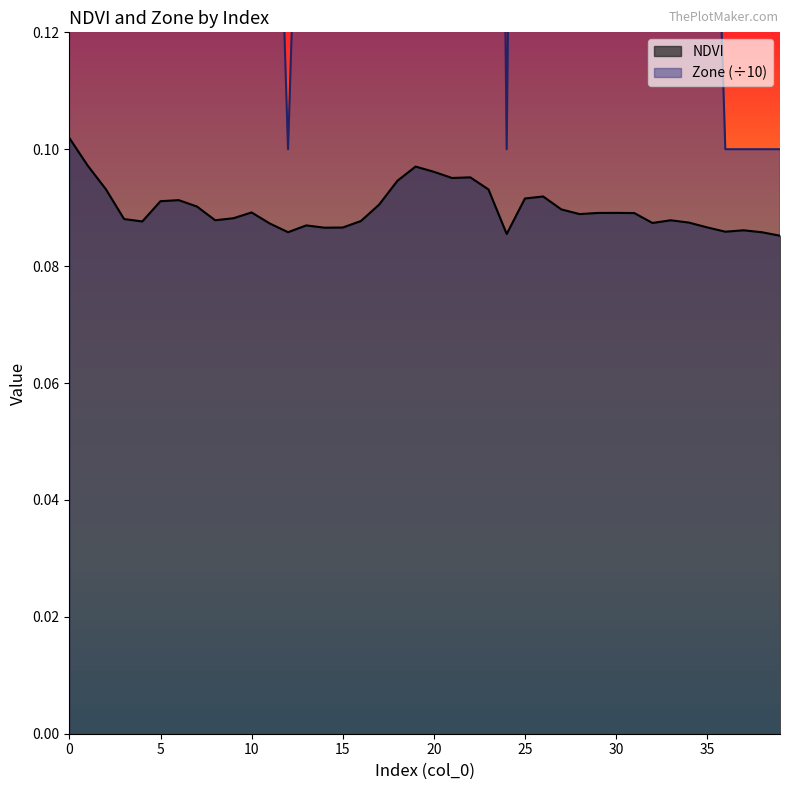

What is the sum of the NDVI values at 32 and 14?

0.2